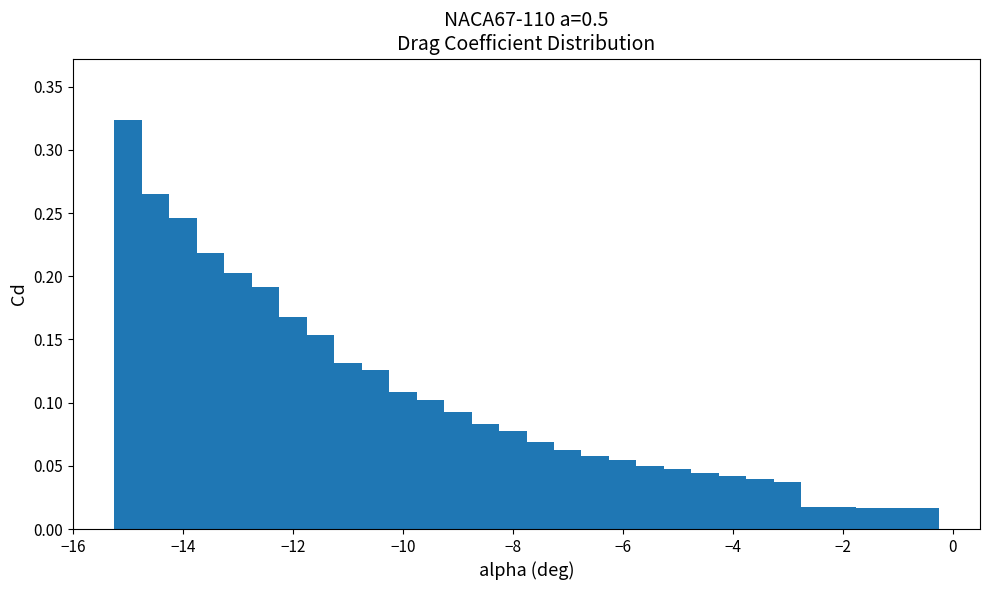

Around what value on the x-axis is the tallest bar? Give the approximate position of its centre, as read against the axis.

-15.0